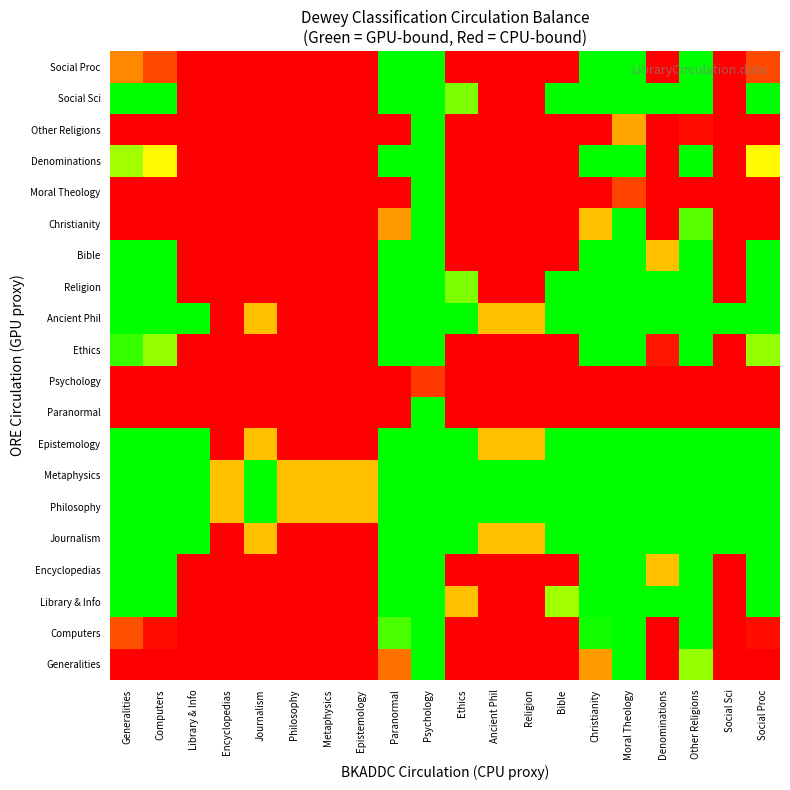

Count the number of data series in this chart.

20